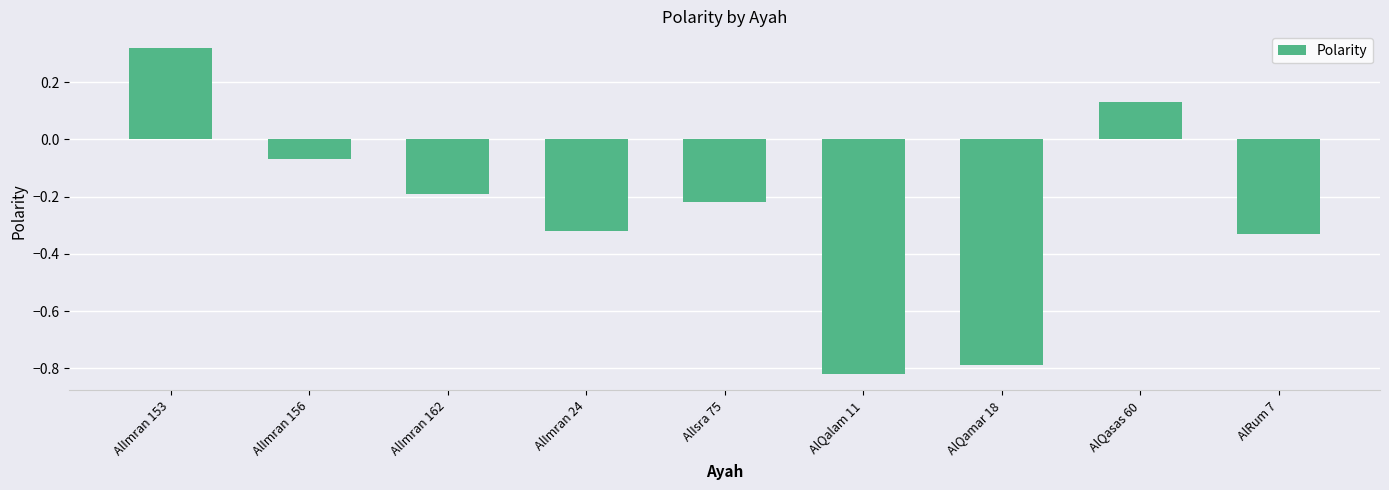

At which category does the chart reach its peak across all series?

AlImran 153